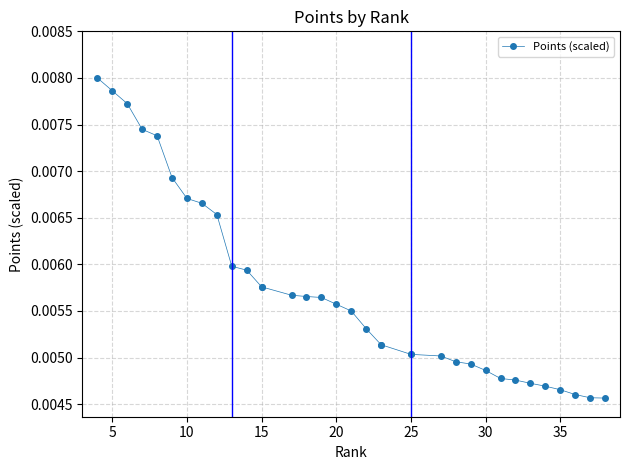

The value at 17 is 0.0. True or false?

False